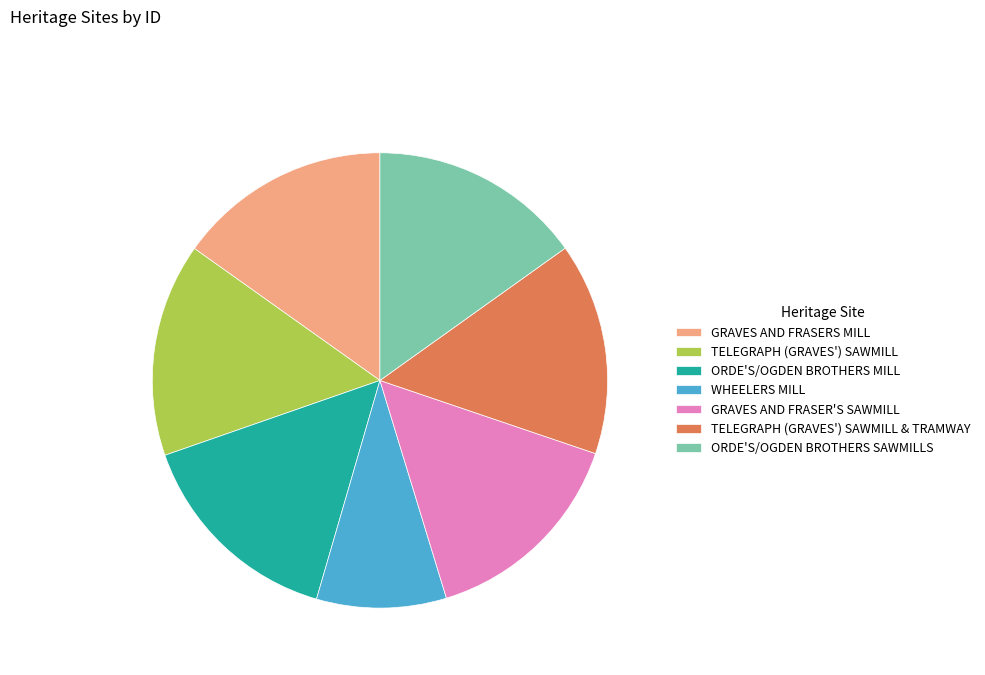

Does any single category account for the majority?

No